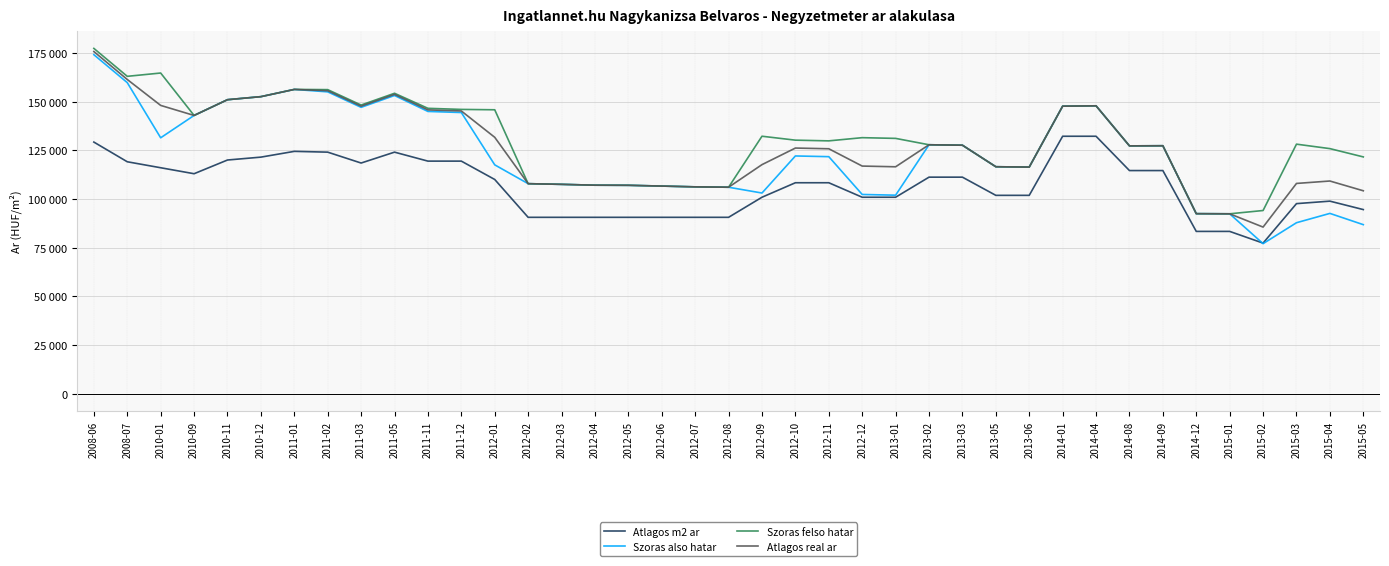

True or false: Szoras also hatar has more than 1 interior local peaks.

True